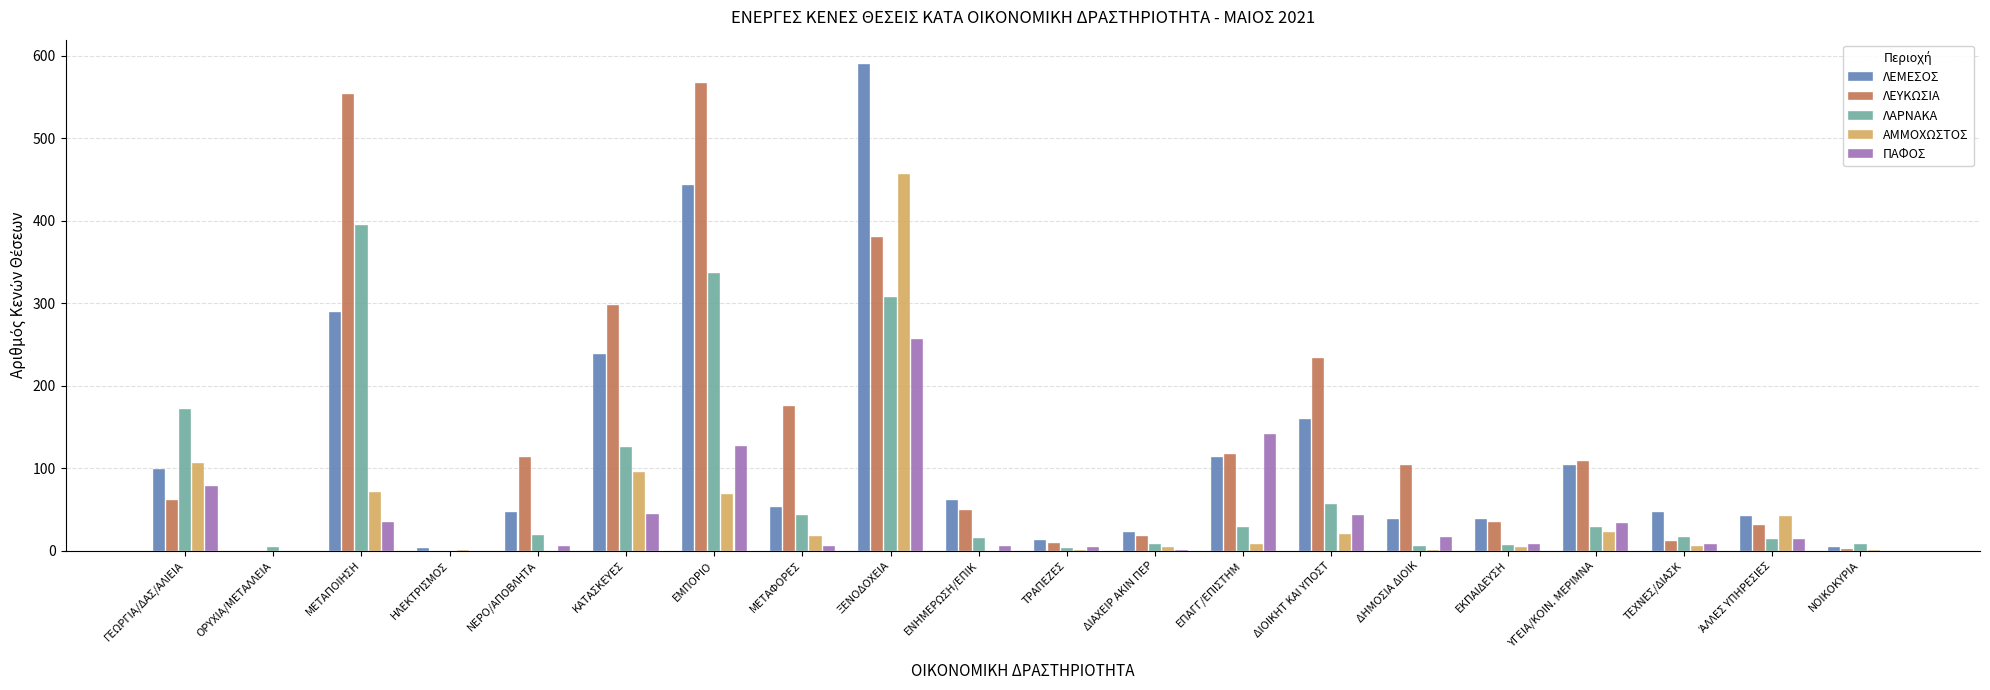

Which series has the widest spread of values?

ΛΕΜΕΣΟΣ